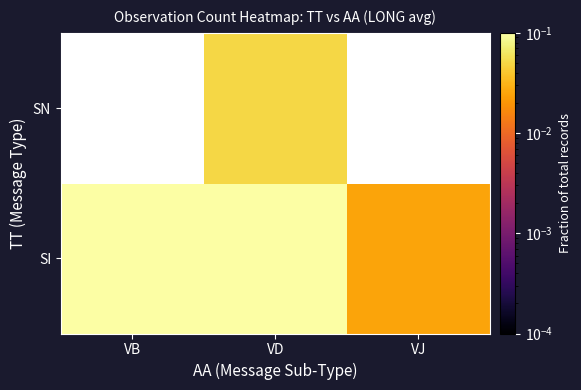

Which label corresponds to the smallest value in the chart?

VJ